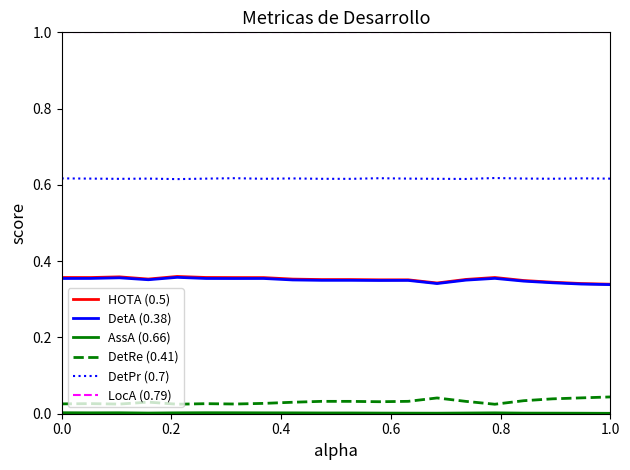

Does the chart have visible grid lines?

No